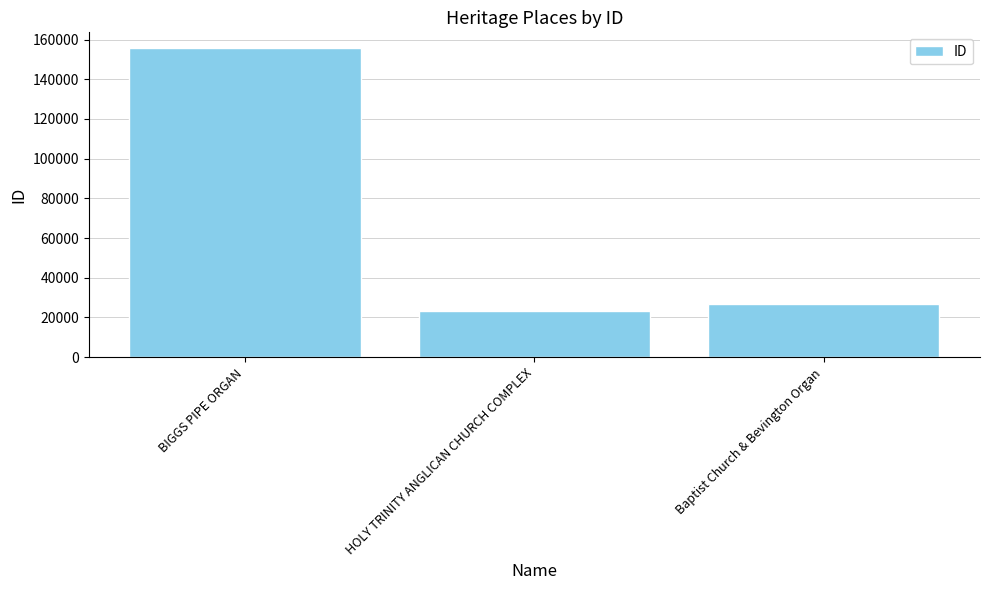

Approximately how many times larger is the value at BIGGS PIPE ORGAN compared to HOLY TRINITY ANGLICAN CHURCH COMPLEX?

6.8